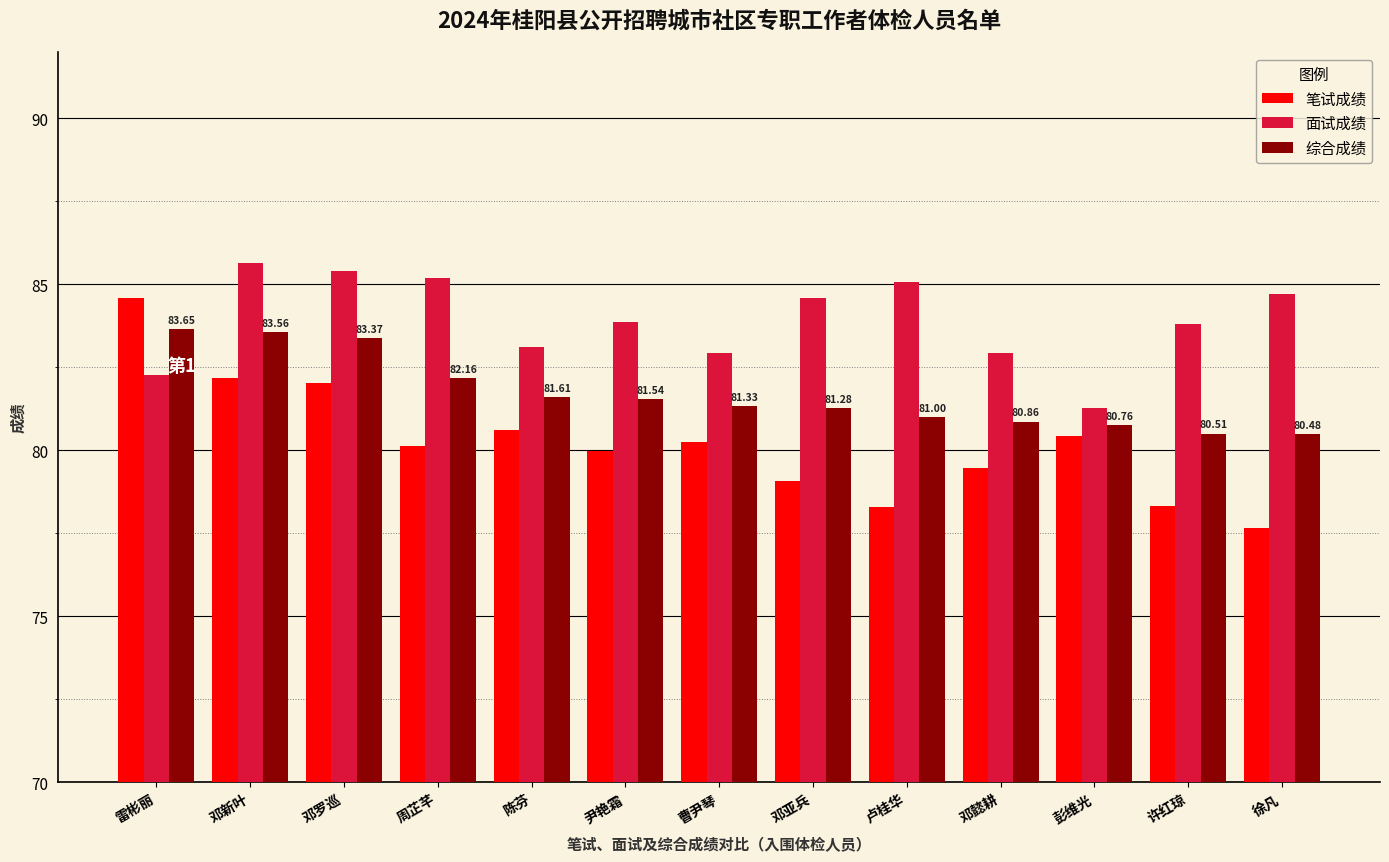

How many bars are there in each group?

3